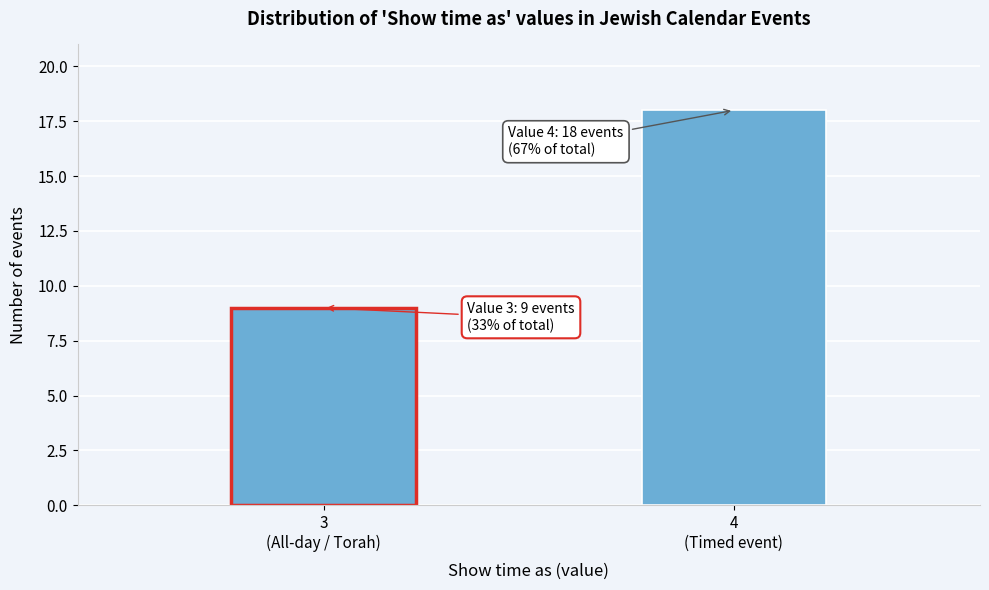

Reading right to left, list all the values displayed in this chart.

18	9